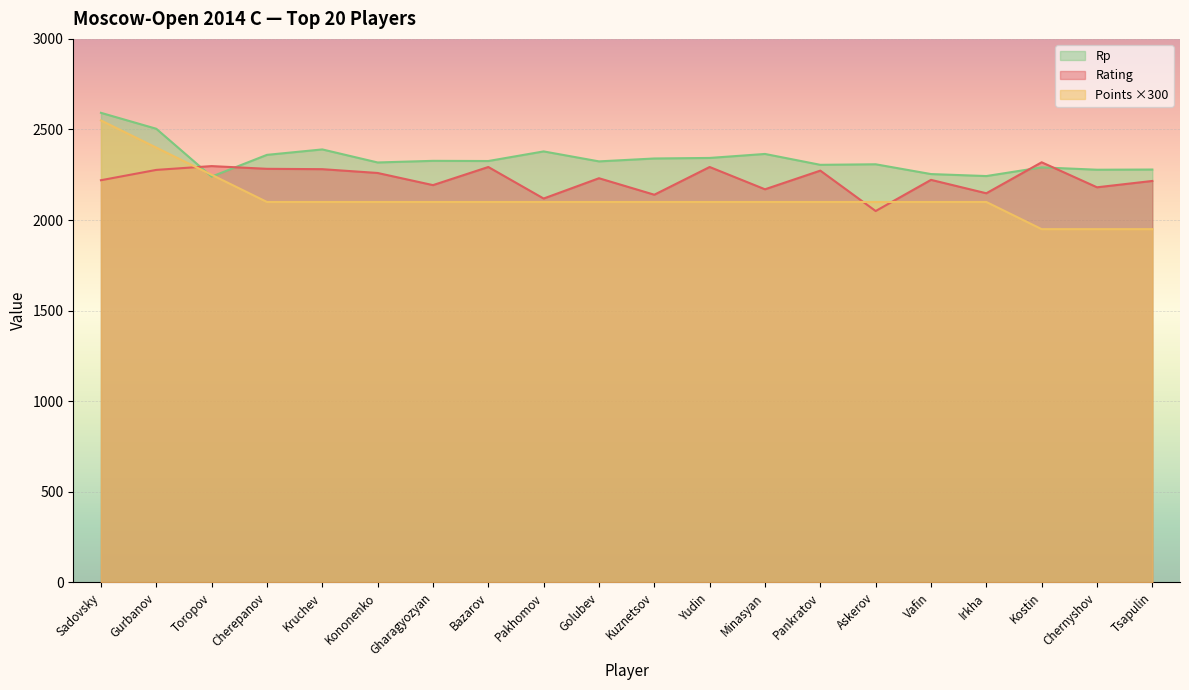

What is the sum of all Rp values?

46766